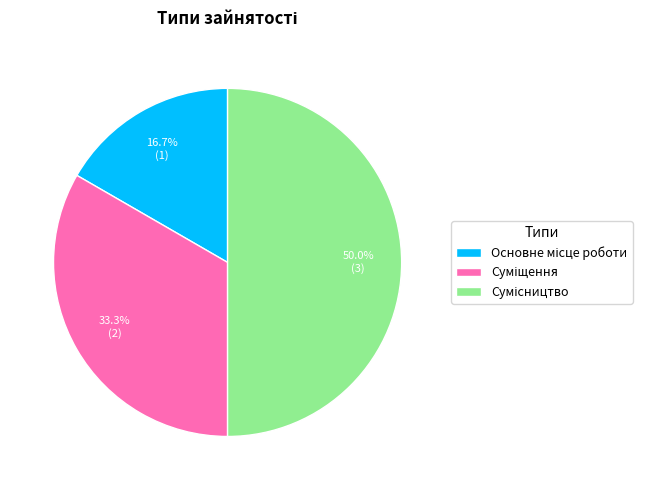

Is Суміщення the majority of the pie?

No